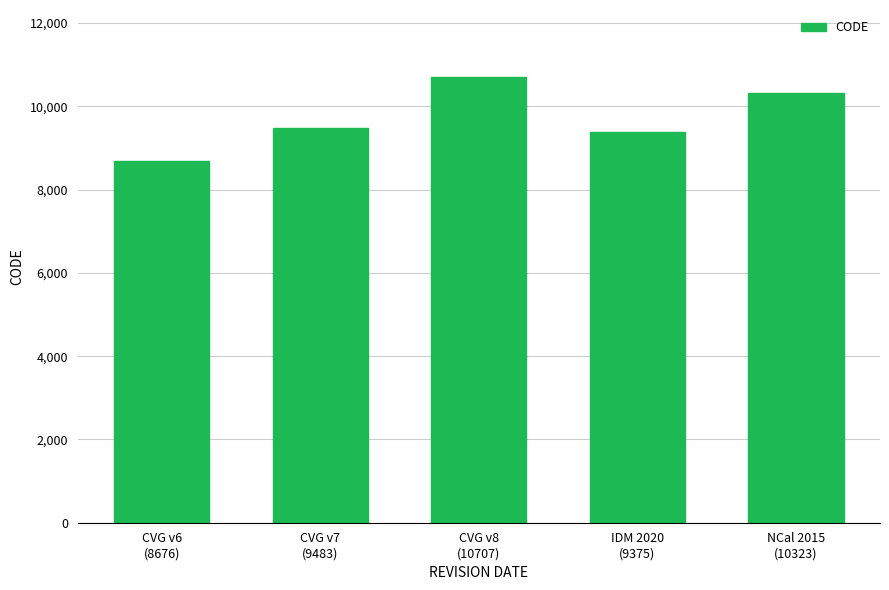

What position from the right is CVG v8
(10707)?

3